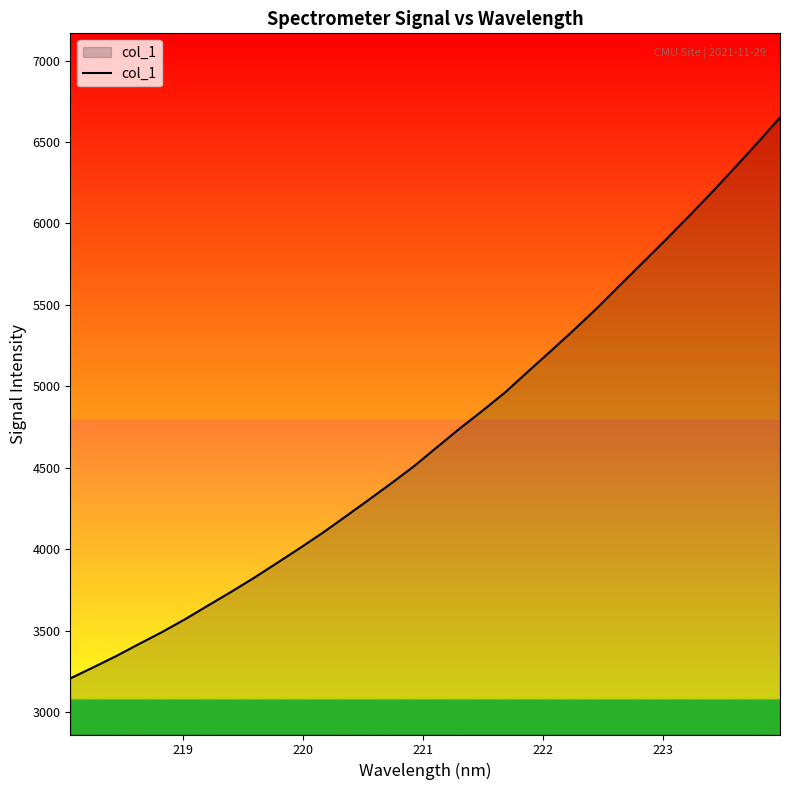

What is the difference between the maximum and minimum values?

3445.0